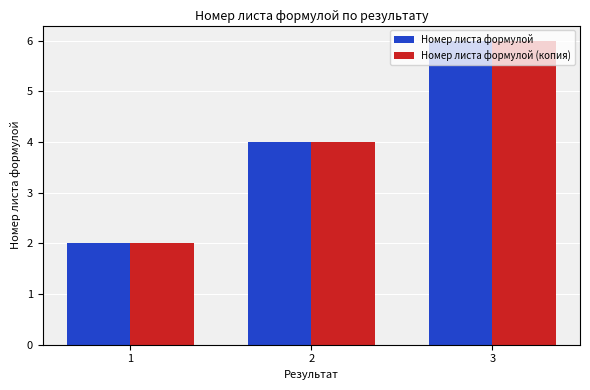

What is the value of the Номер листа формулой bar at the 2nd from the left?

4